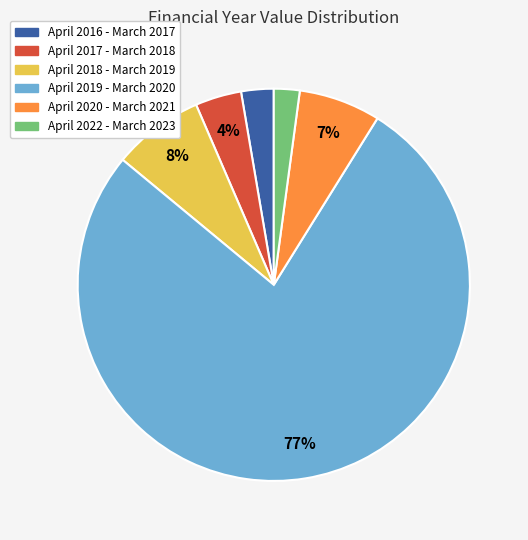

Rank the categories by value from lowest to highest.

April 2022 - March 2023, April 2016 - March 2017, April 2017 - March 2018, April 2020 - March 2021, April 2018 - March 2019, April 2019 - March 2020